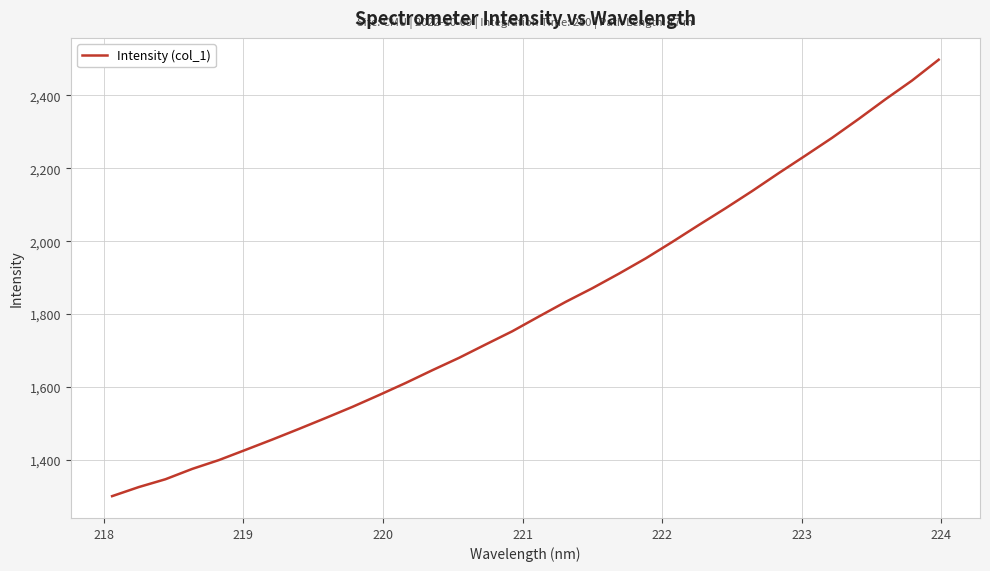

What is the difference between the maximum and minimum values?

1197.0